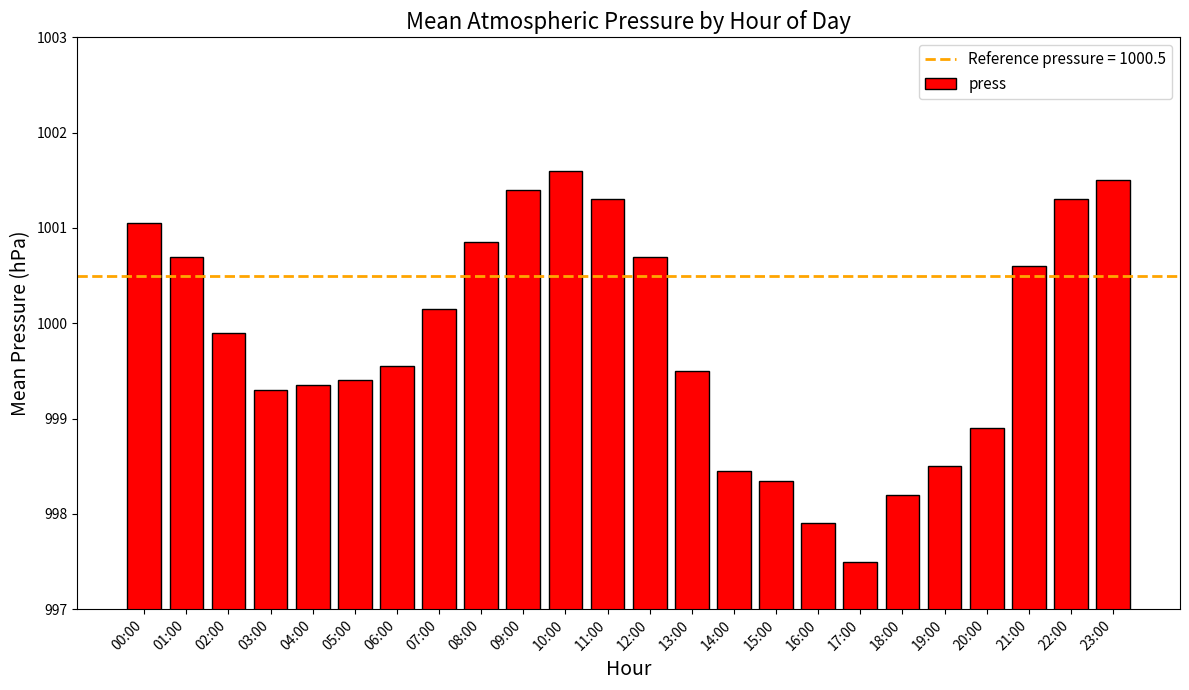

What is the difference between the maximum and minimum values?

4.1